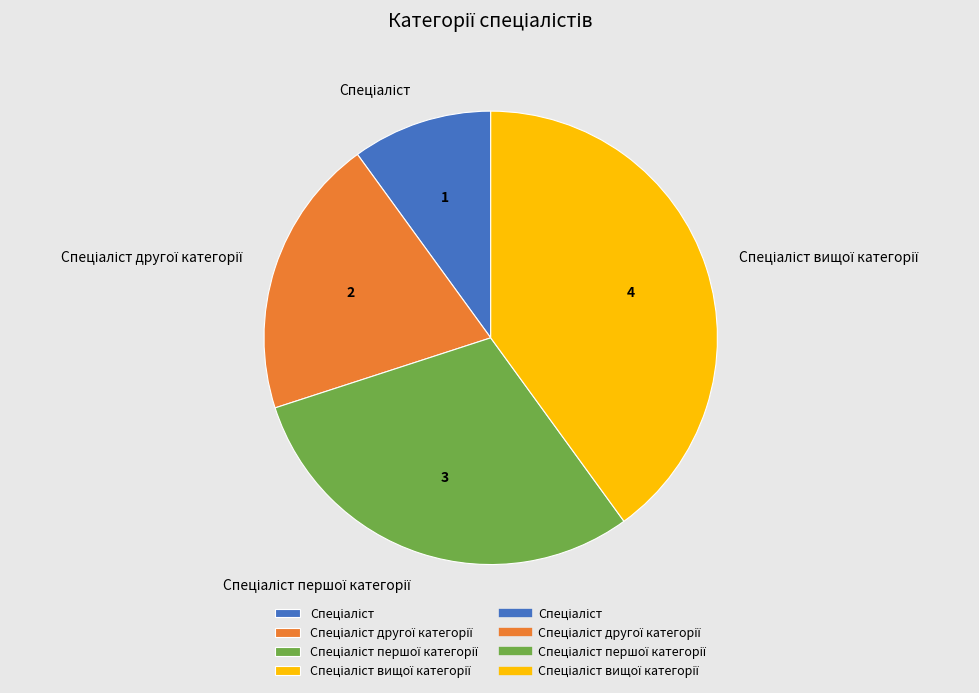

Count the number of slices in the pie.

4